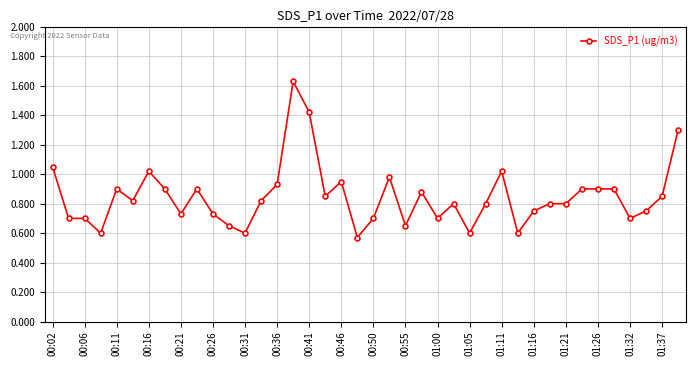

True or false: the data has more than 1 interior local peaks.

True